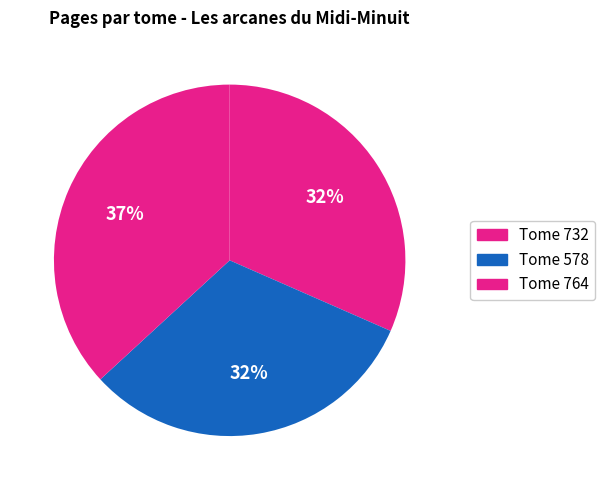

How many slices are in this pie chart?

3